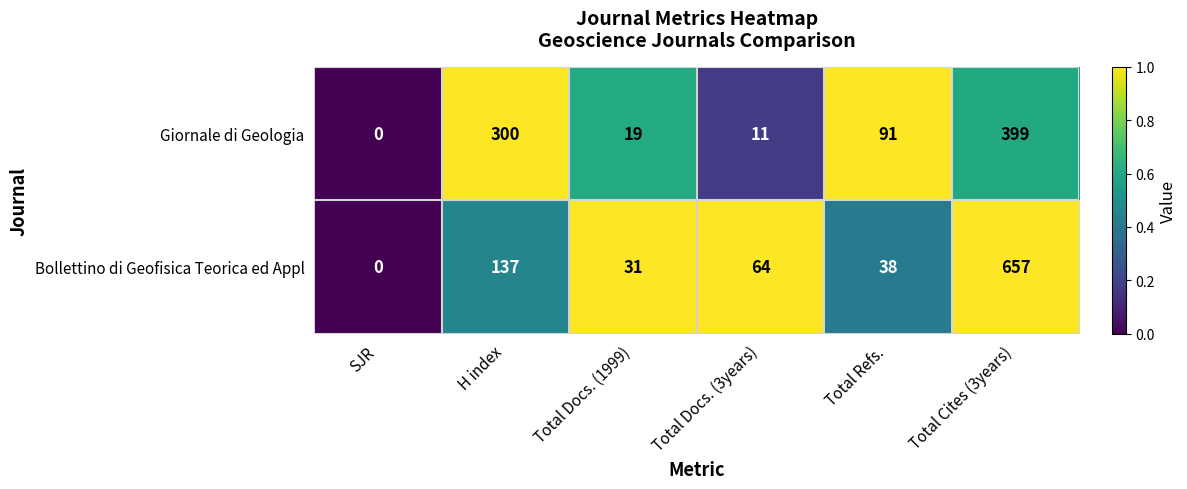

List the series in order of their peak value, lowest first.

Giornale di Geologia, Bollettino di Geofisica Teorica ed Appl